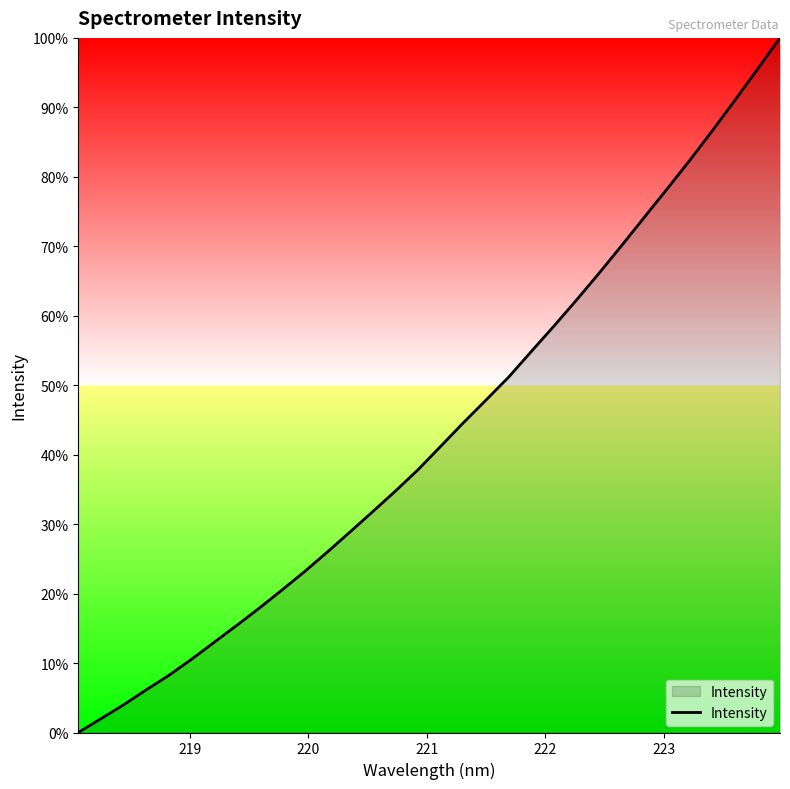

Does the chart display data point markers on the line(s)?

No